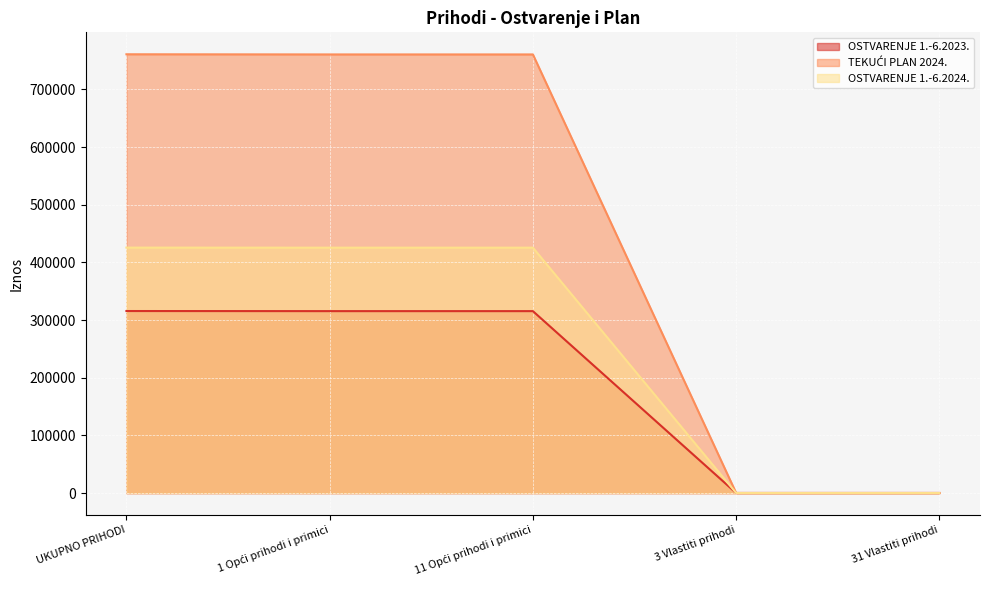

True or false: OSTVARENJE 1.-6.2023. and TEKUĆI PLAN 2024. cross at least once.

False